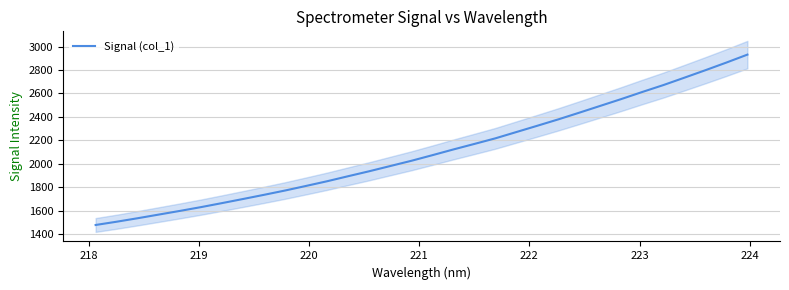

Reading right to left, what are all the values shown in this chart?

2931.3	2863.6	2798.2	2734.5	2671.4	2612.7	2552.3	2494.0	2435.8	2378.6	2324.1	2270.3	2216.4	2168.6	2121.4	2072.4	2024.5	1980.0	1935.4	1893.2	1850.2	1810.3	1771.0	1734.3	1698.5	1663.4	1629.1	1596.8	1565.7	1534.5	1504.7	1476.8